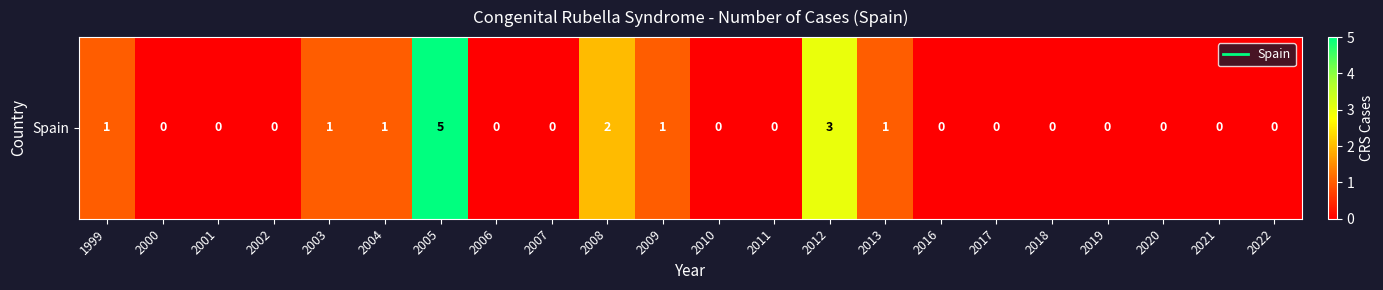

Count the number of values greater than 0.

8